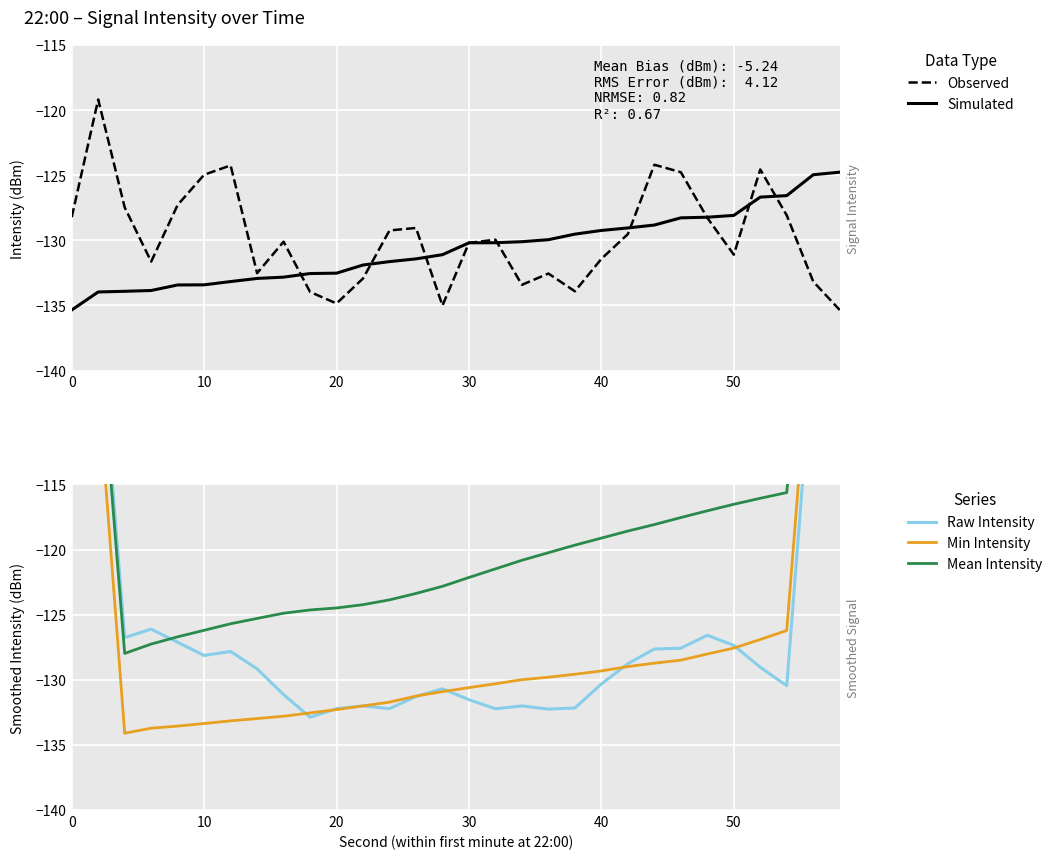

True or false: Raw Intensity has more than 0 points higher than both neighbors.

True